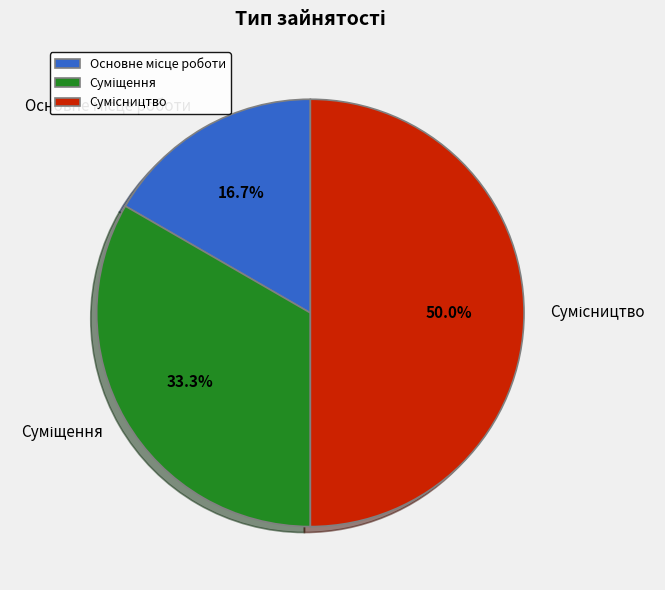

Count the number of slices in the pie.

3